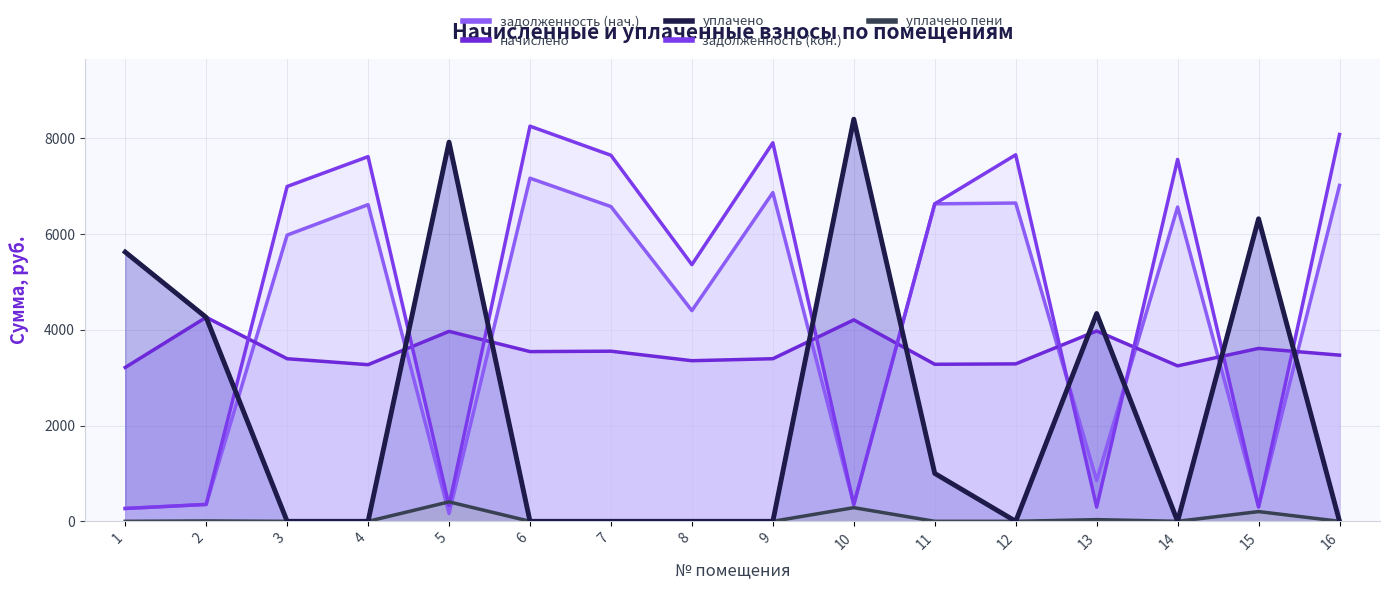

Between 7 and 14, which series saw the biggest shift?

начислено